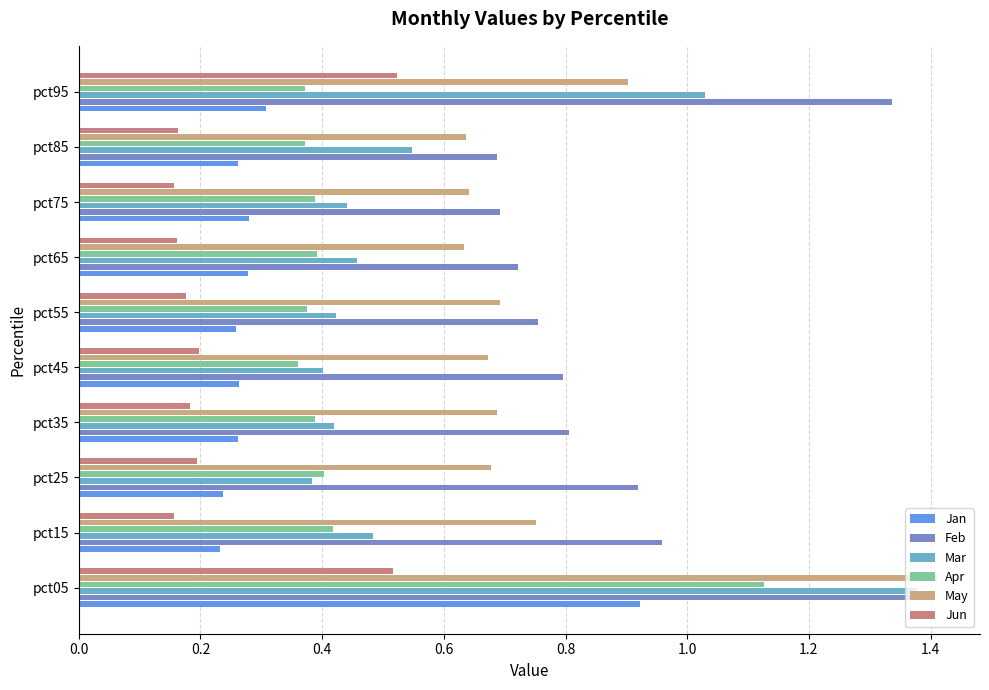

Count the number of data series in this chart.

6